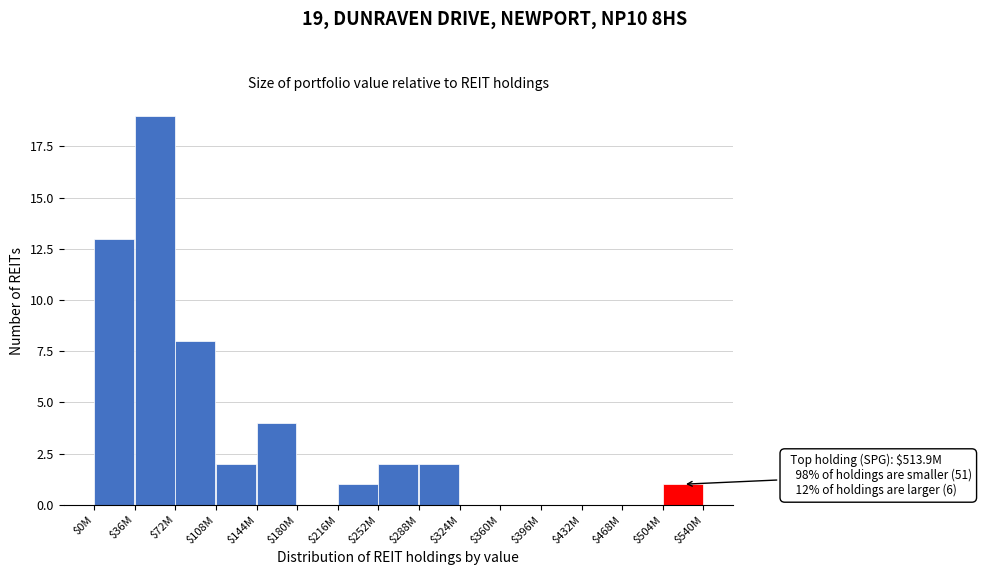

What value does the data have at $144M, to the nearest 5?

5